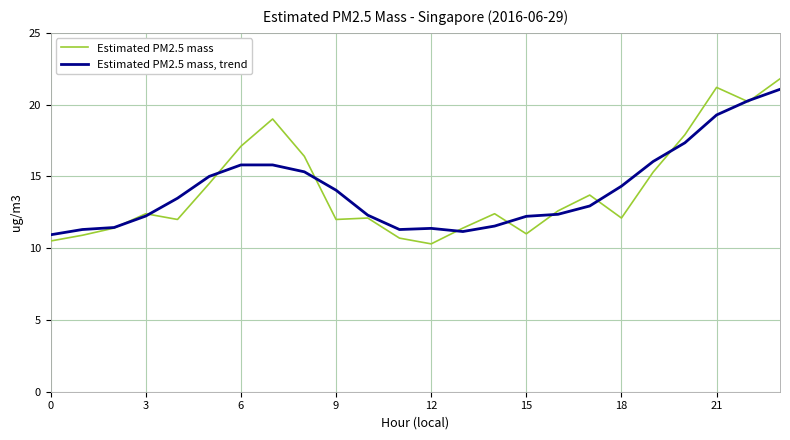

True or false: Estimated PM2.5 mass and Estimated PM2.5 mass, trend cross at least once.

True